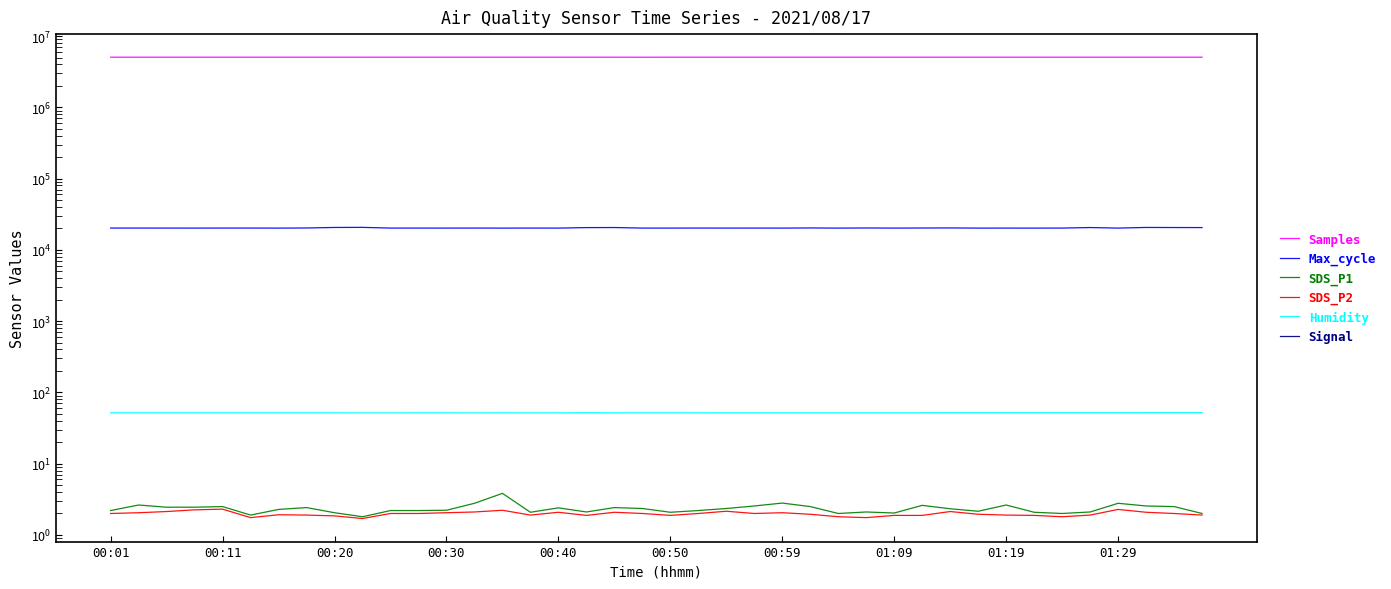

What is the difference between the Samples values at 29 and 38?

974.0